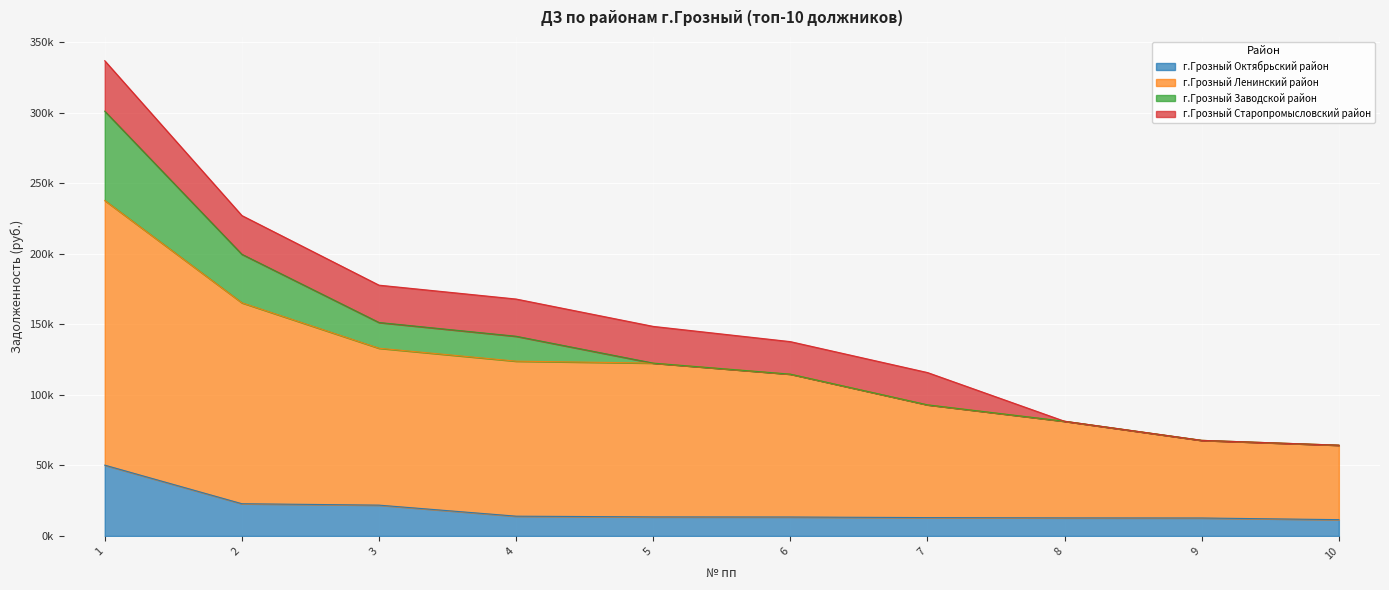

At which label does г.Грозный Ленинский район first exceed 122587?

1